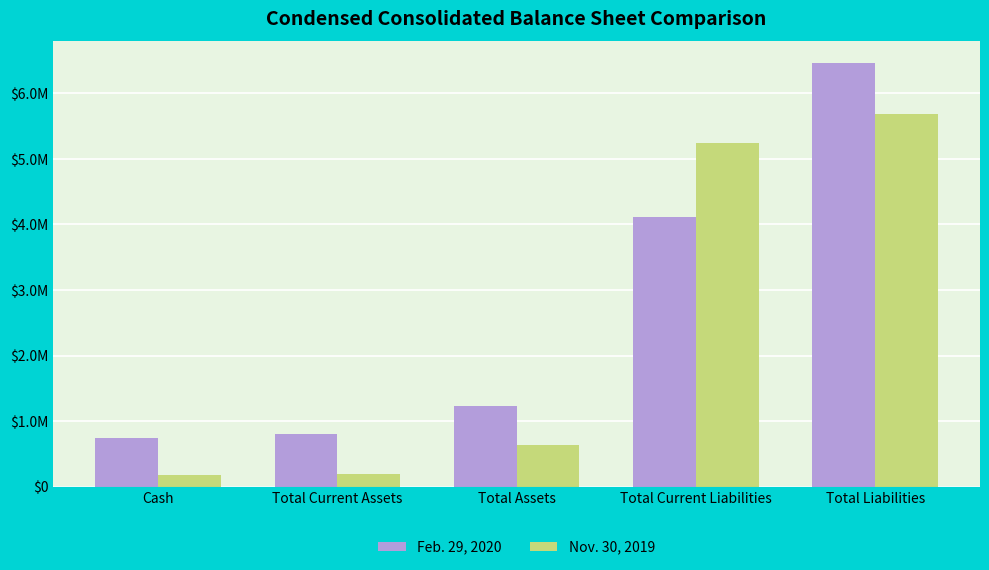

The value of Feb. 29, 2020 at Total Current Assets is 1230214. True or false?

False